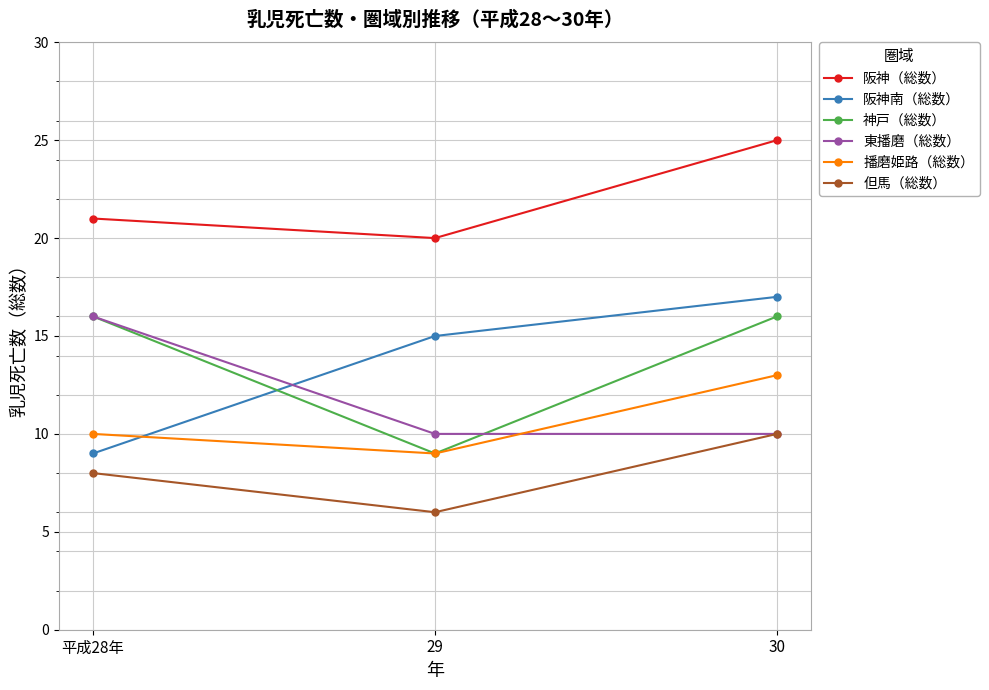

Reading left to right, list all the values displayed in this chart.

阪神（総数）: 平成28年=21	29=20	30=25
阪神南（総数）: 平成28年=9	29=15	30=17
神戸（総数）: 平成28年=16	29=9	30=16
東播磨（総数）: 平成28年=16	29=10	30=10
播磨姫路（総数）: 平成28年=10	29=9	30=13
但馬（総数）: 平成28年=8	29=6	30=10